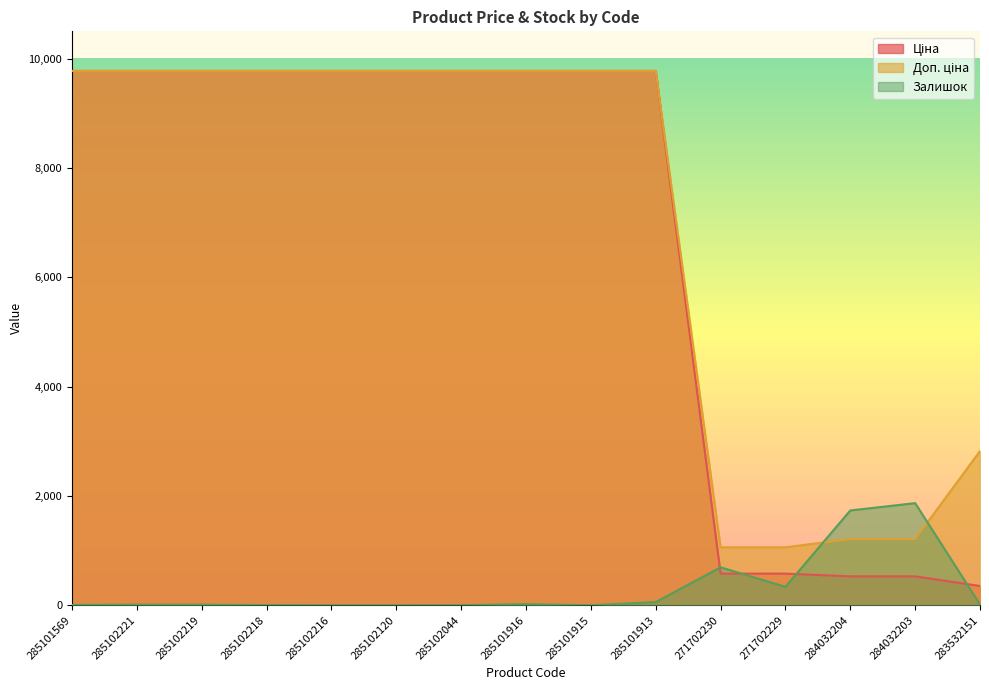

What are all the series names shown in the legend?

Ціна, Доп. ціна, Залишок